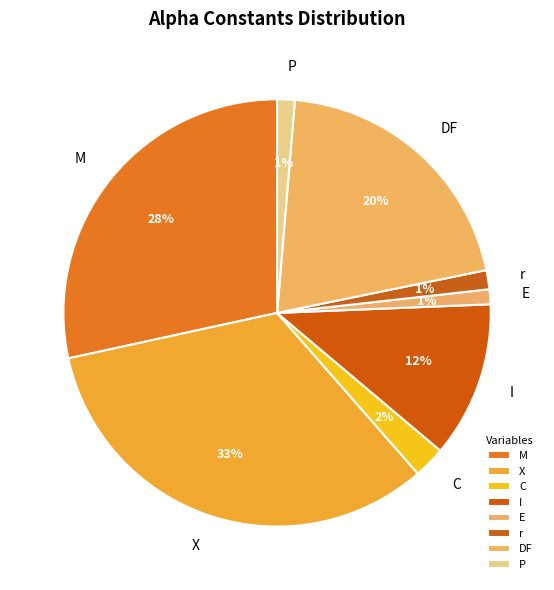

To the nearest percent, what percentage of the pie is C?

2%